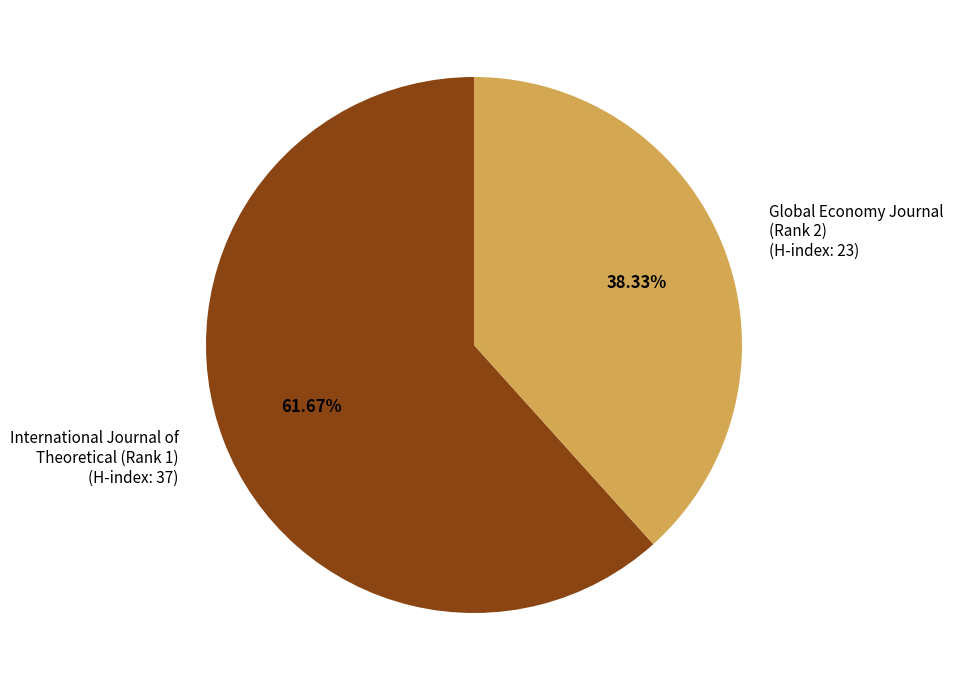

Do International Journal of Theoretical (Rank 1) and Global Economy Journal (Rank 2) together represent more than half of the pie?

Yes